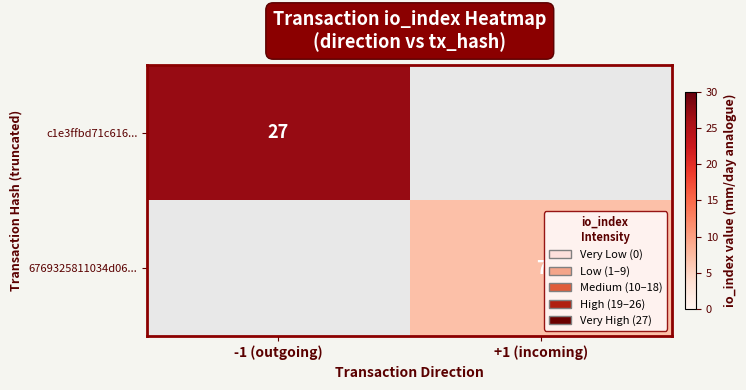

What is the greatest value displayed?

27.0